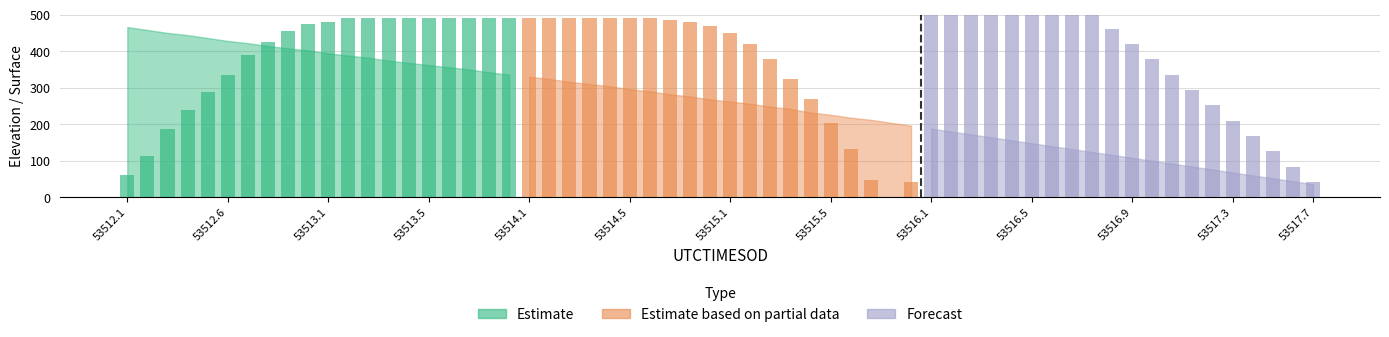

Which series has the widest spread of values?

Estimate